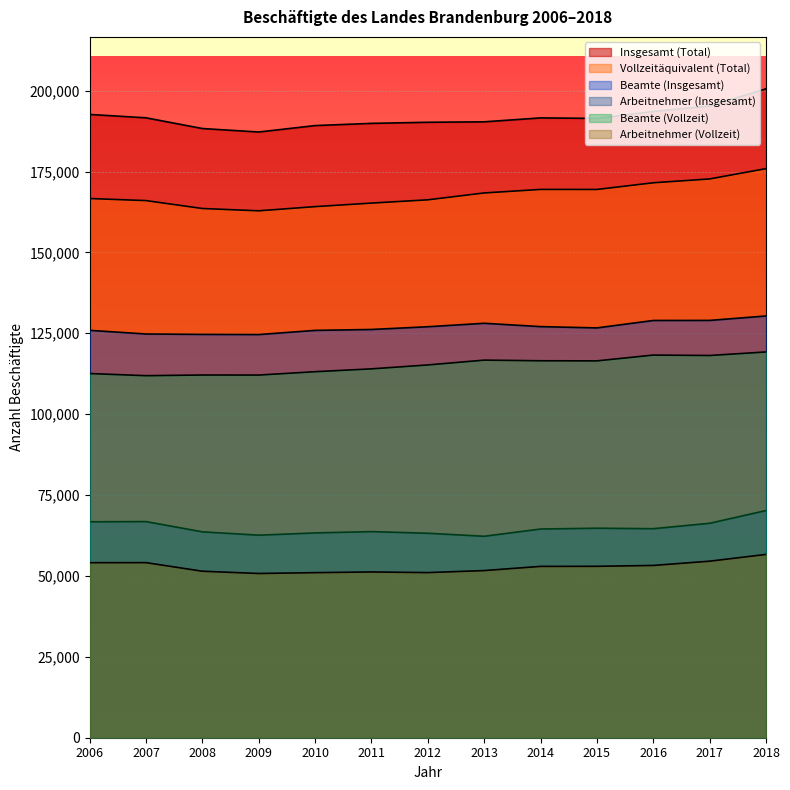

Rank the series at 2016 from highest to lowest value.

Insgesamt (Total), Vollzeitäquivalent (Total), Beamte (Insgesamt), Beamte (Vollzeit), Arbeitnehmer (Insgesamt), Arbeitnehmer (Vollzeit)